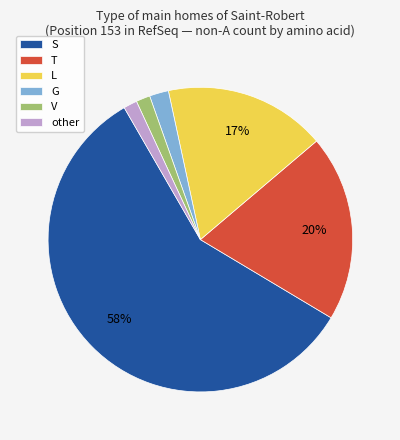

To the nearest percent, what portion does T represent?

20%